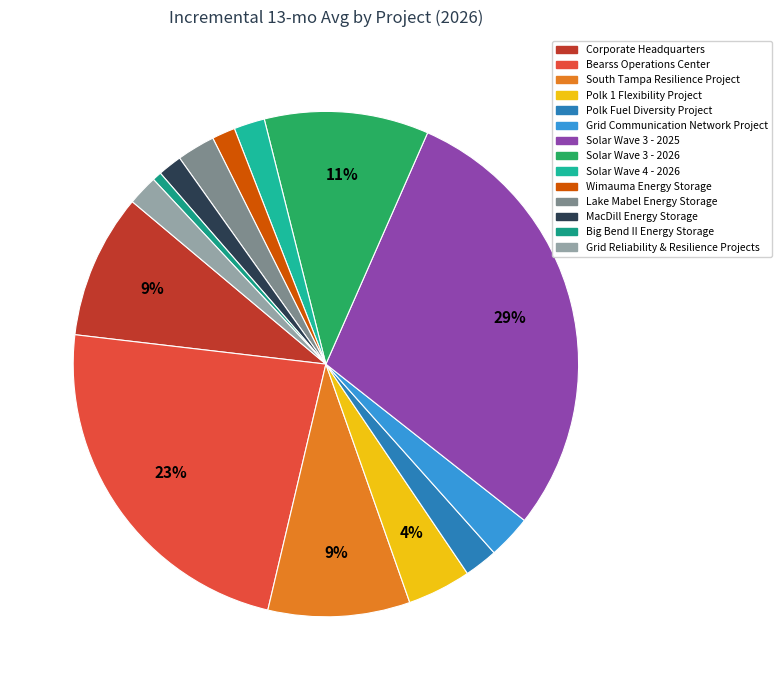

How many segments does this pie chart have?

14